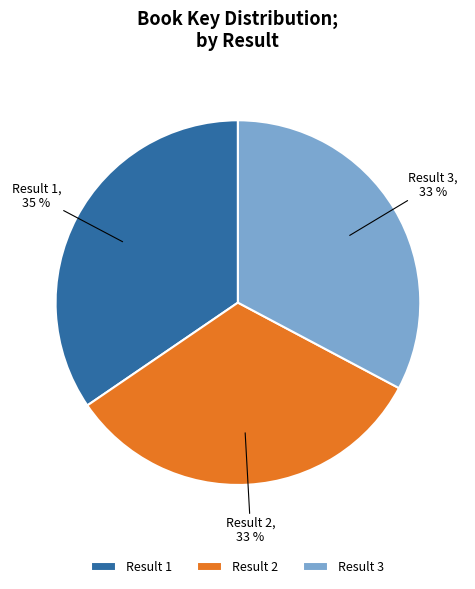

Which slice is the largest?

Result 1